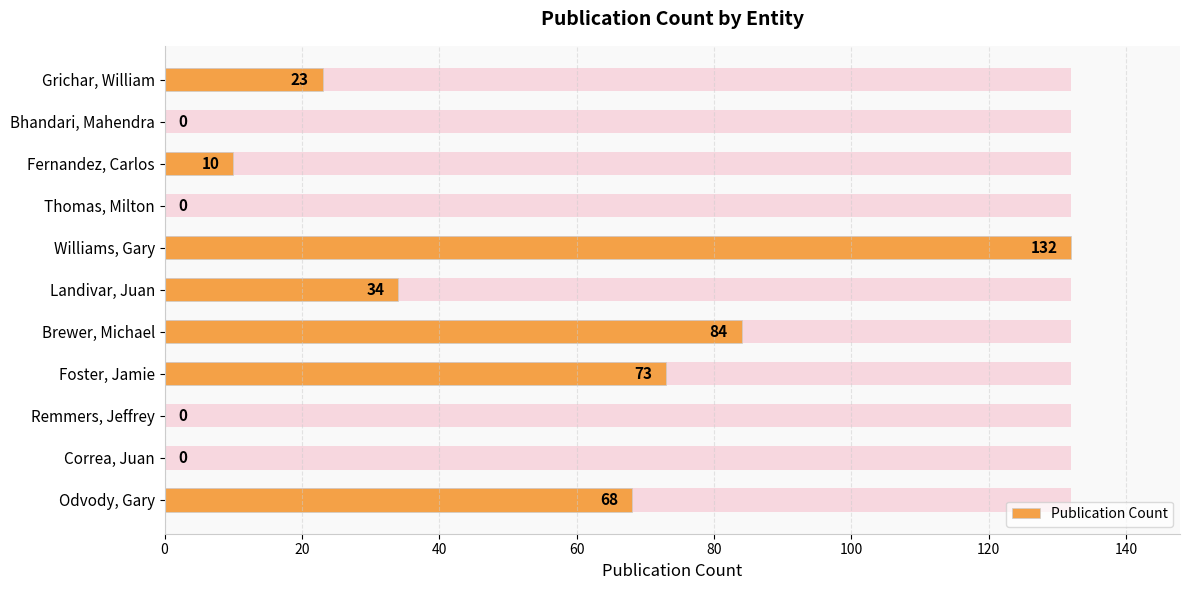

What is the average value?

39